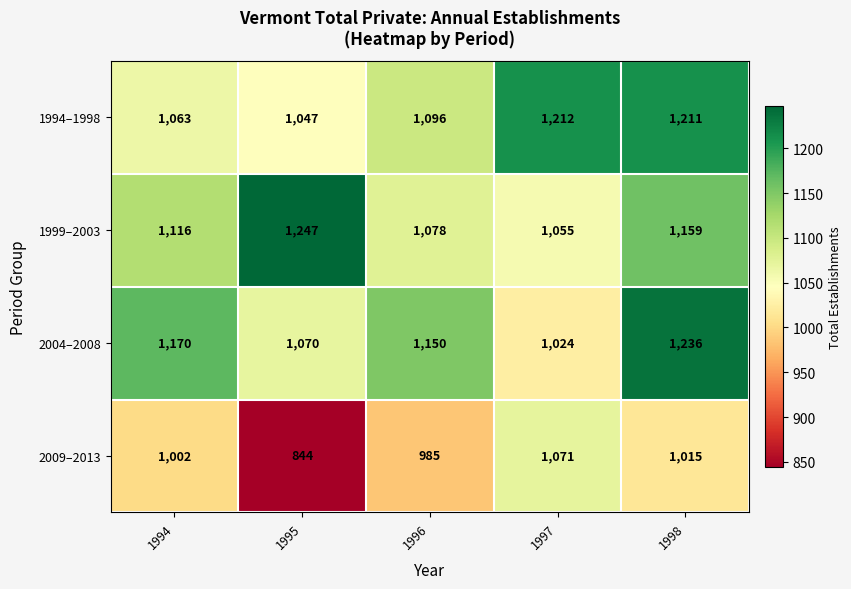

Which series has the largest total across all categories?

1999–2003